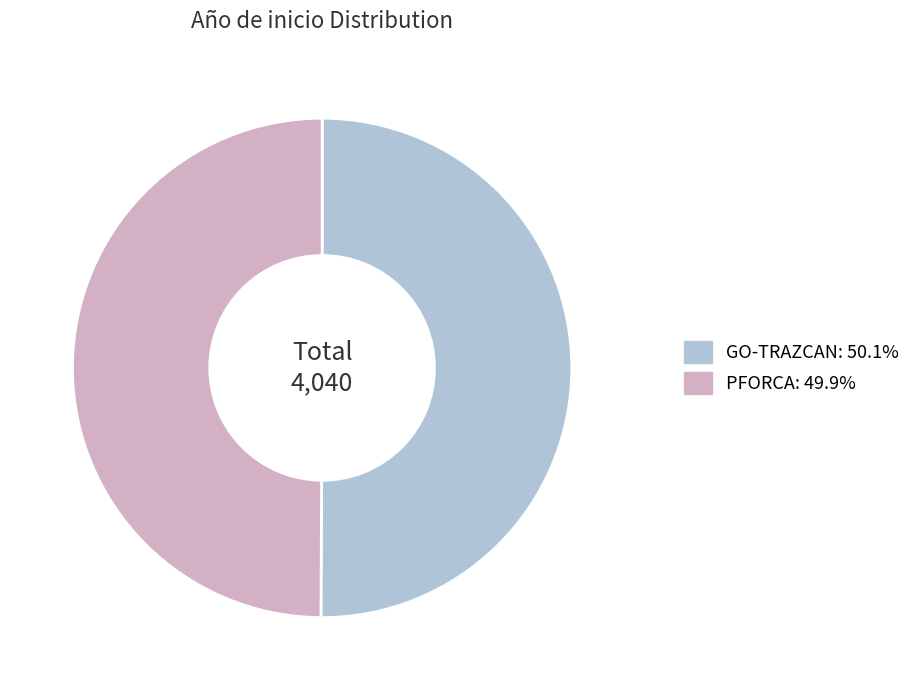

Is the sum of PFORCA and GO-TRAZCAN greater than half?

Yes